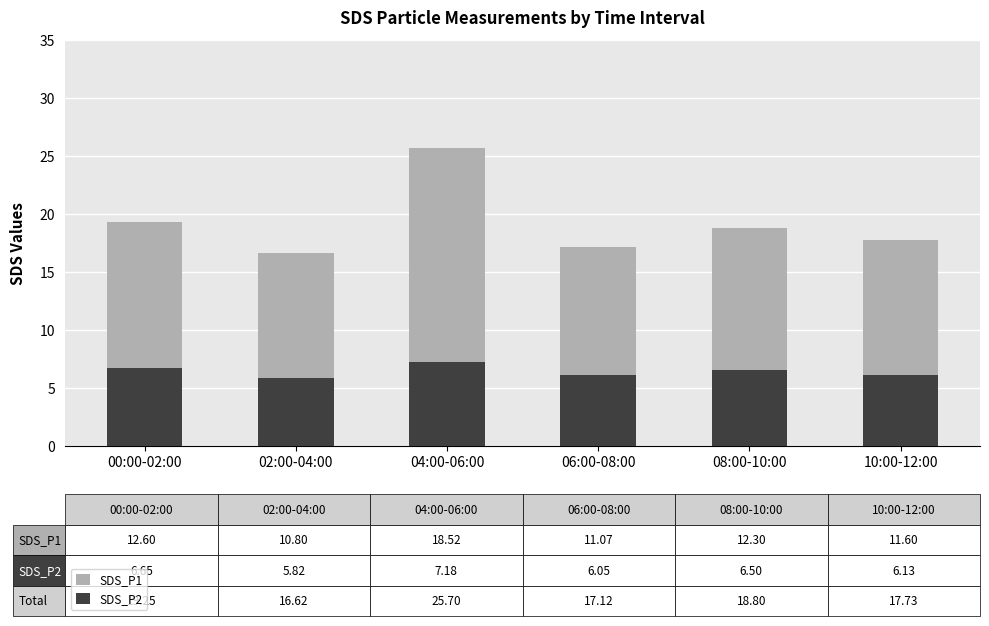

What is the minimum value for SDS_P2?

5.8